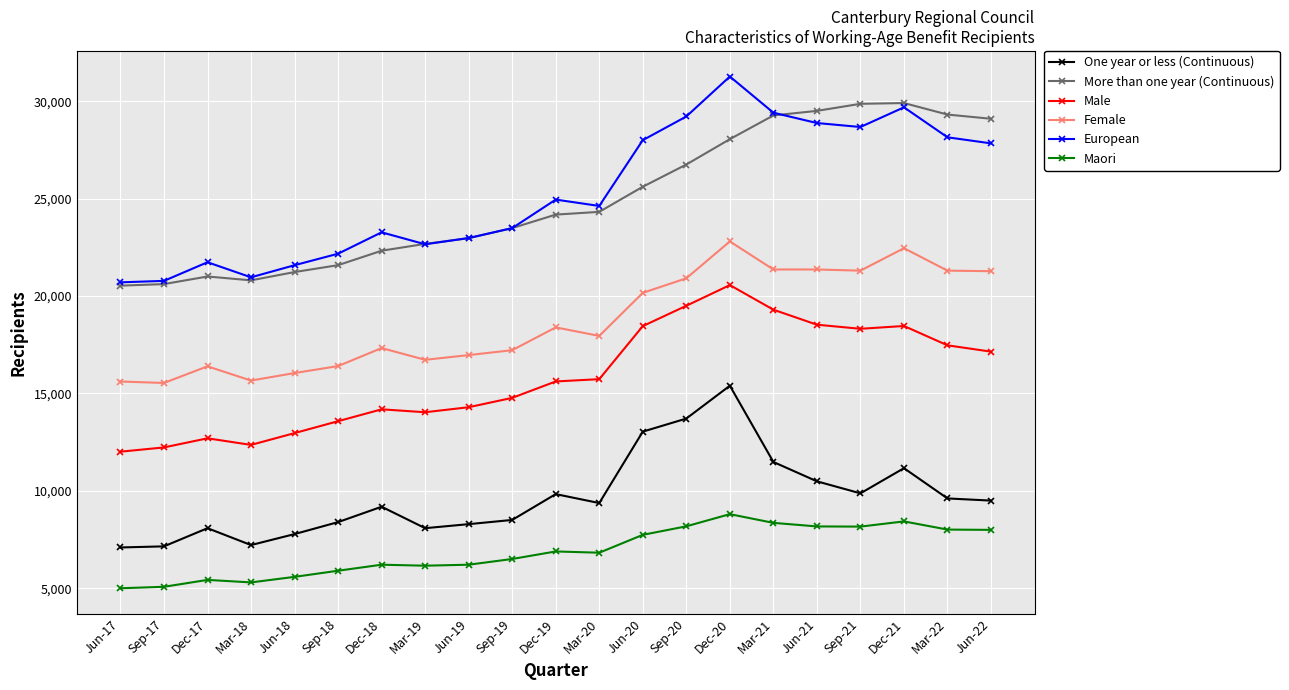

What is the label of the 7th point from the left?

Dec-18